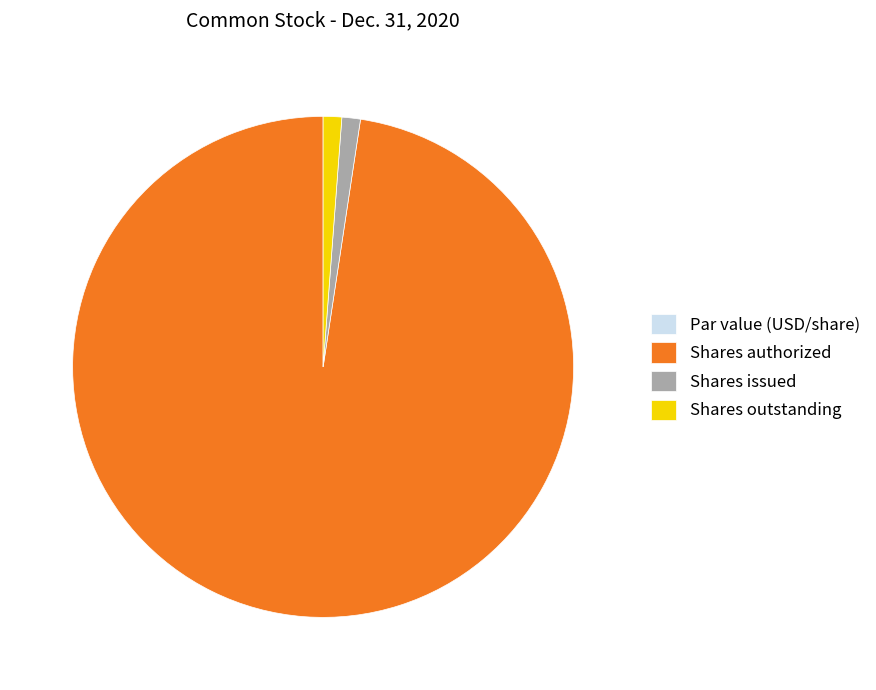

Which category has the biggest portion of the pie?

Shares authorized